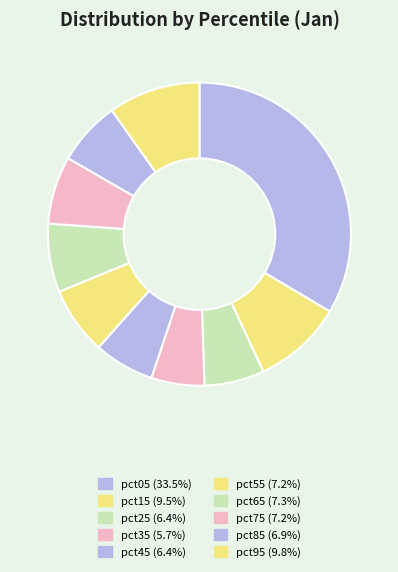

Count the number of slices in the pie.

10